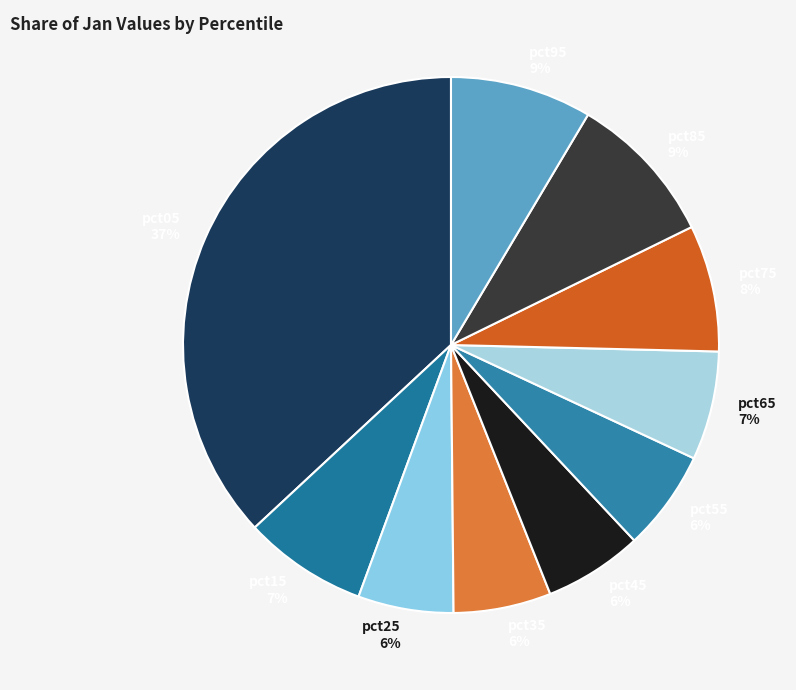

The pct05 slice represents 26% of the pie. True or false?

False